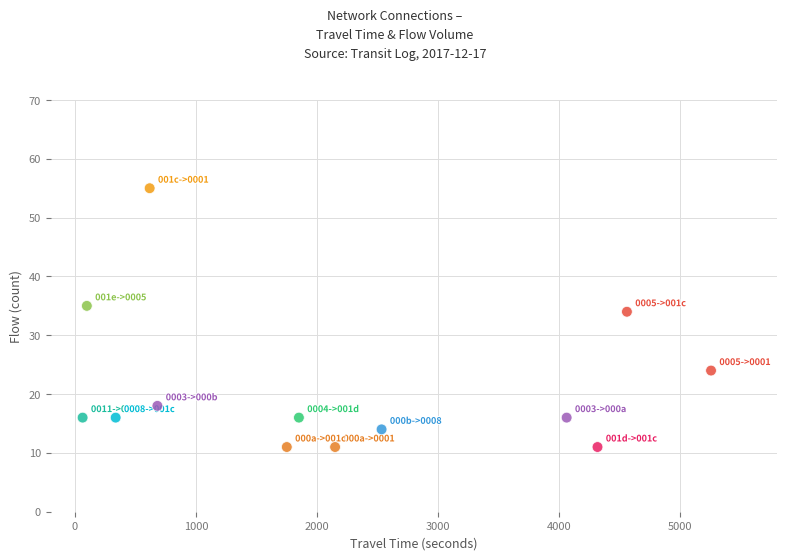

What Y value in the scatter plot is closest to 33?

34